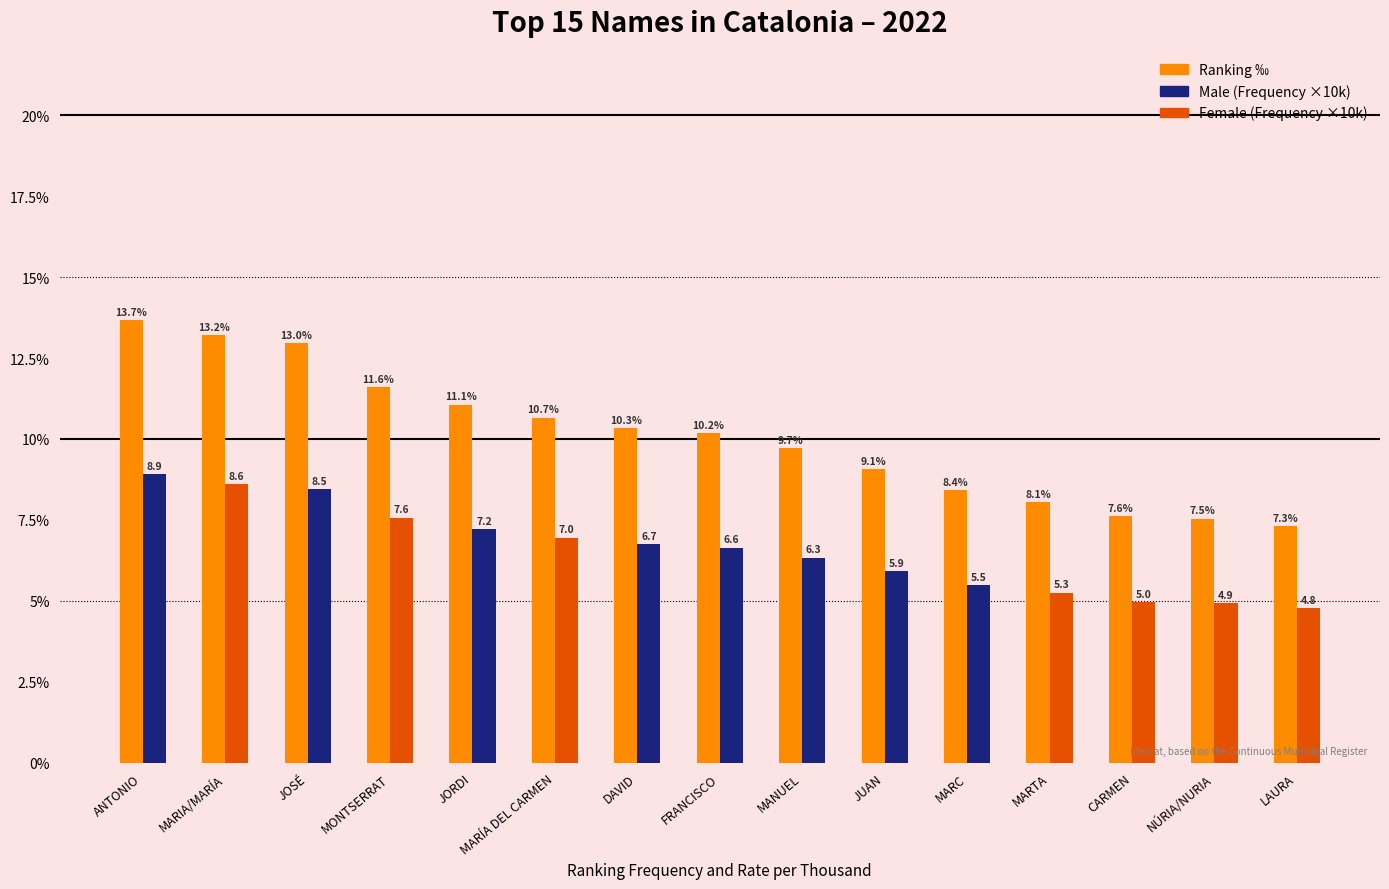

What is the difference between the highest and lowest values at DAVID?

3.6